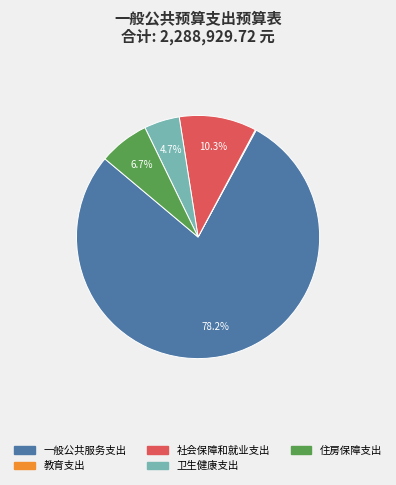

Combined, what portion of the pie is 住房保障支出 and 卫生健康支出?

11.4%